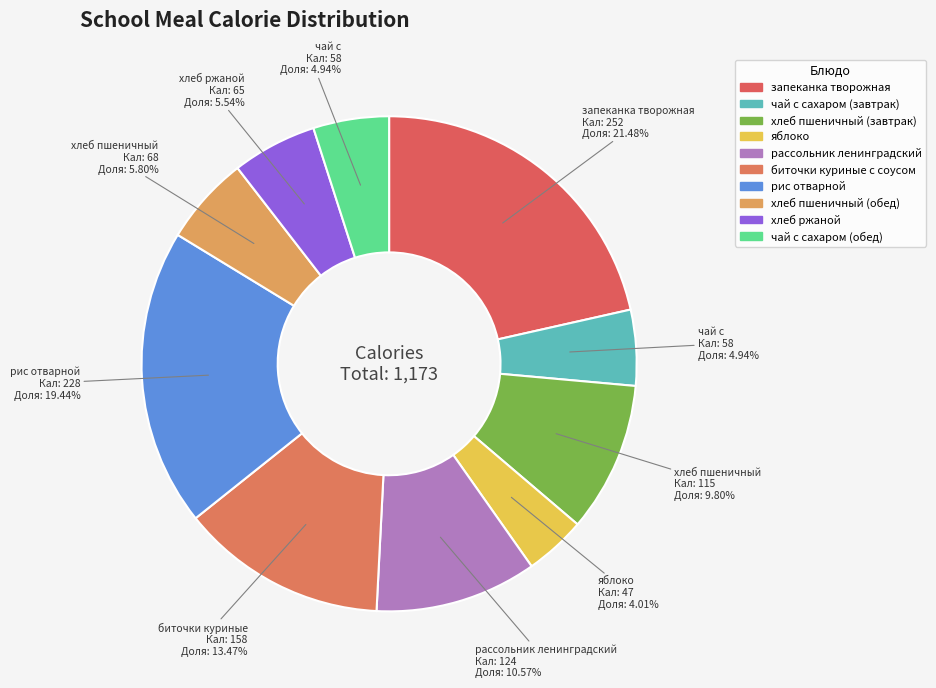

Does any single category account for the majority?

No